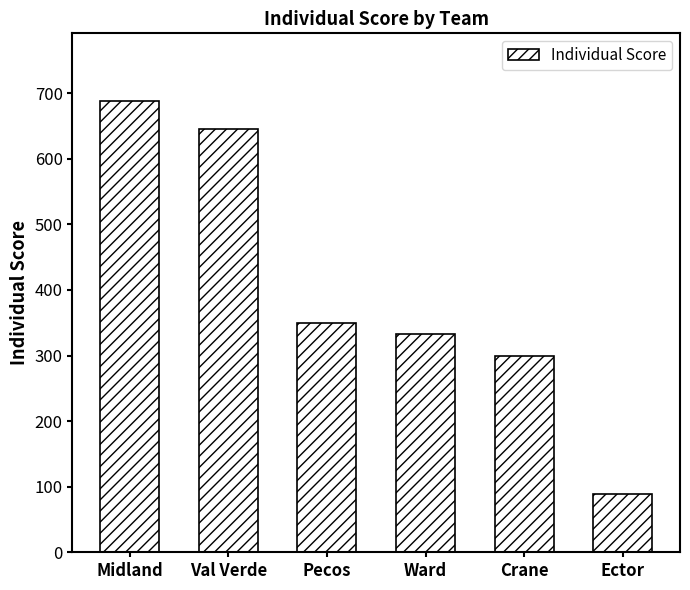

Is it true that the value at Pecos is 350?

True